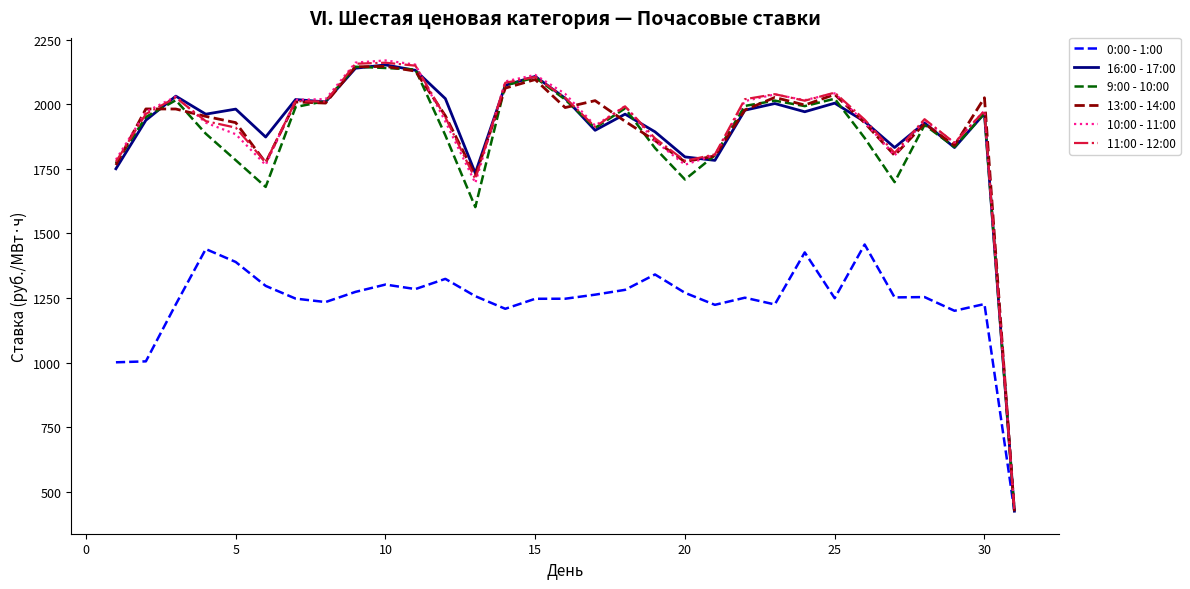

What is the minimum value shown in the chart?

426.0